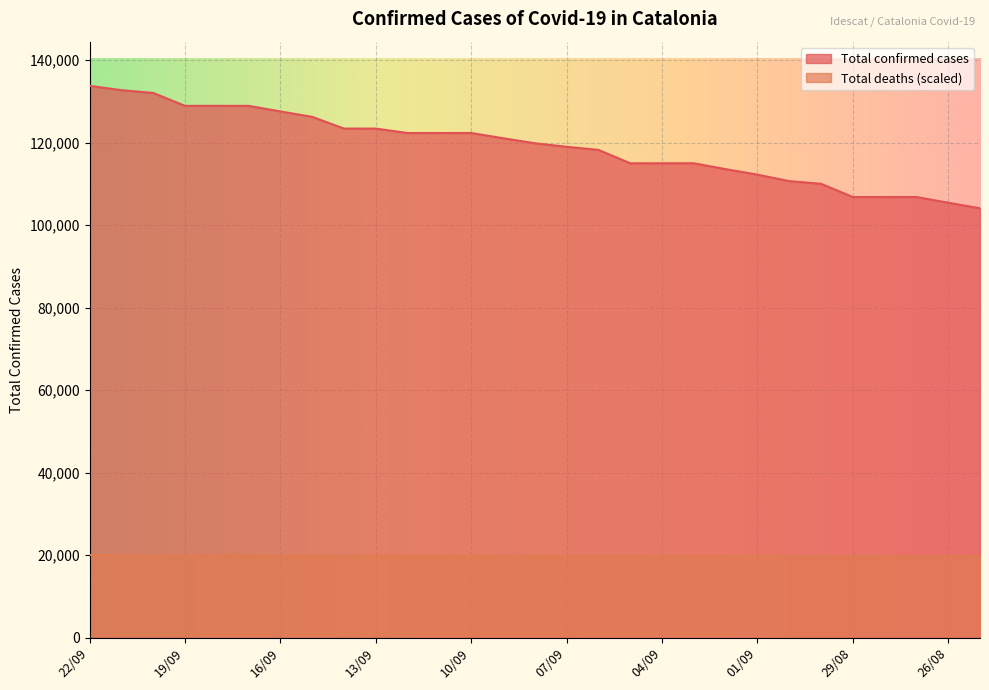

Where is Total deaths nearest to the value 19919?

14/09